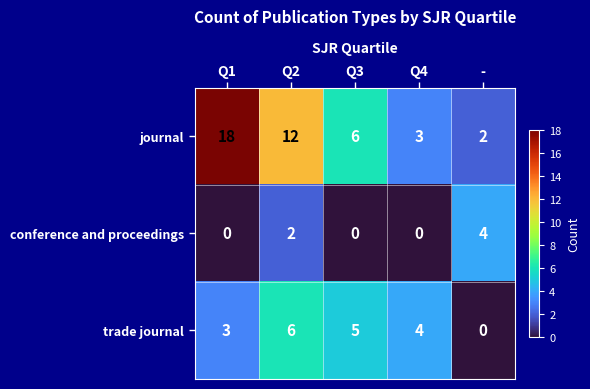

What is the sum of the journal values at Q3 and Q1?

24